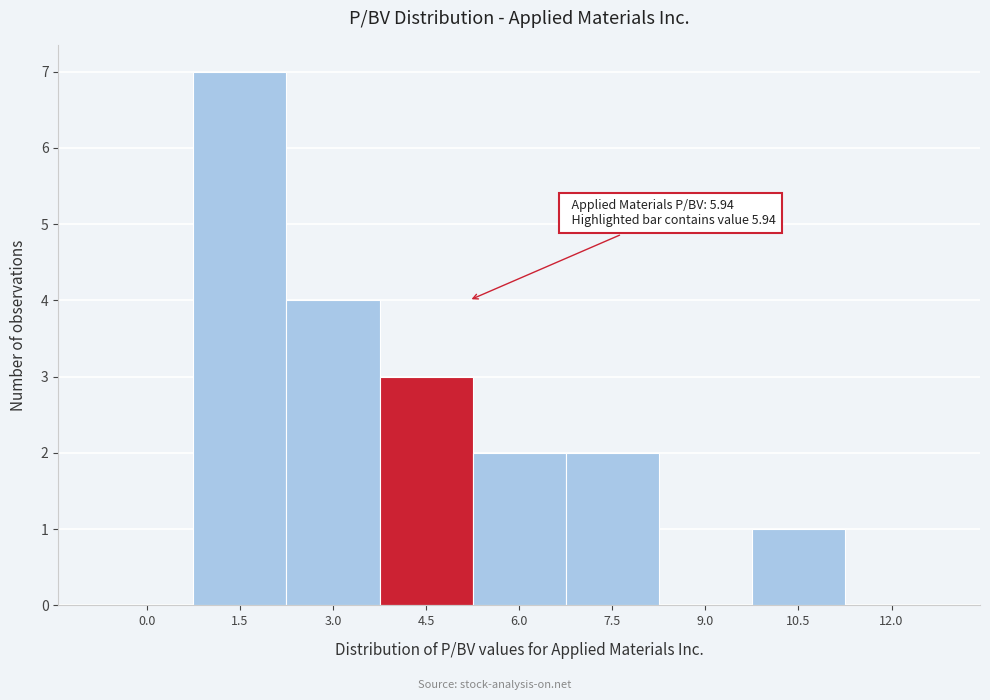

Reading right to left, what are all the values shown in this chart?

12.0=0	10.5=1	9.0=0	7.5=2	6.0=2	4.5=3	3.0=4	1.5=7	0.0=0